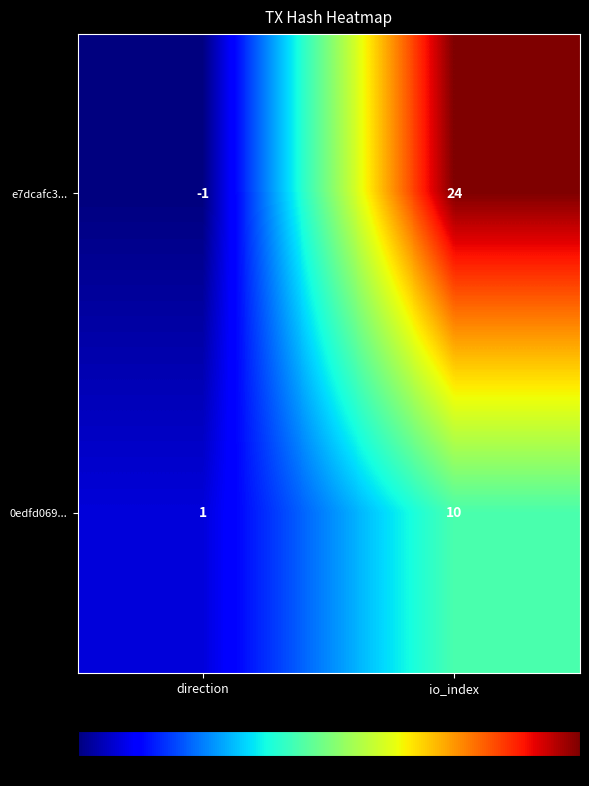

At which label is 0edfd069... closest to 5?

direction